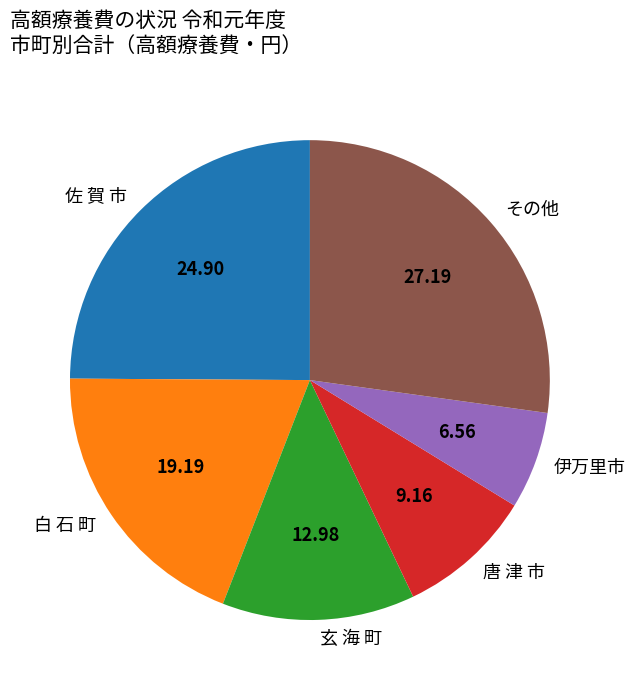

Does any single category account for the majority?

No